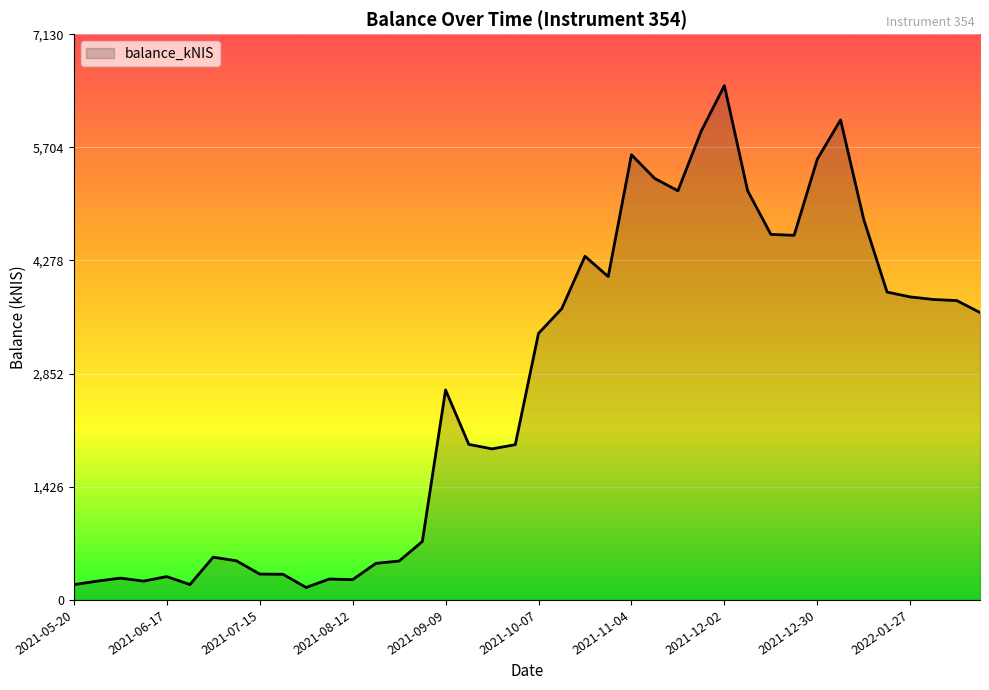

What is the average value?

2687.0